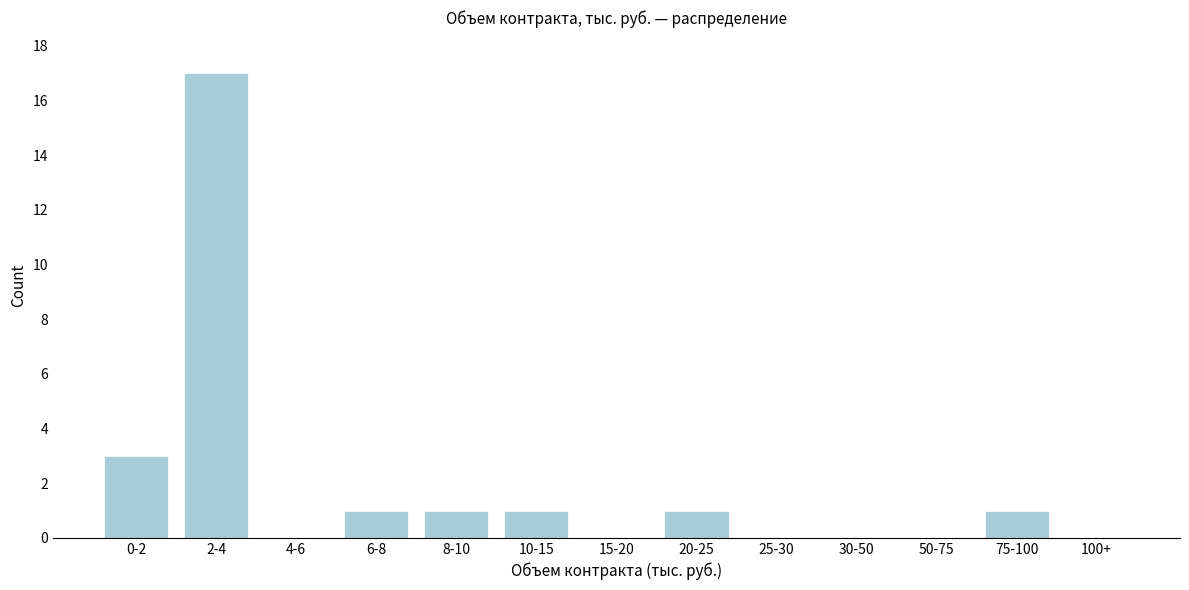

Reading left to right, extract all data points from this chart.

0-2=3	2-4=17	4-6=0	6-8=1	8-10=1	10-15=1	15-20=0	20-25=1	25-30=0	30-50=0	50-75=0	75-100=1	100+=0